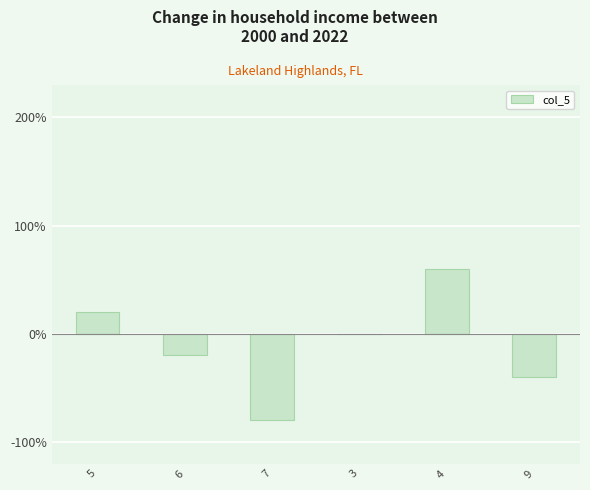

Reading left to right, transcribe all the data shown in this chart.

20	-20	-80	0	60	-40